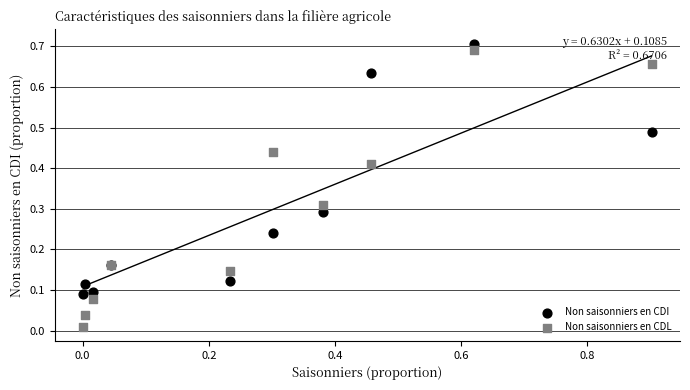

Which series contains the lowest Y value?

Non saisonniers en CDL